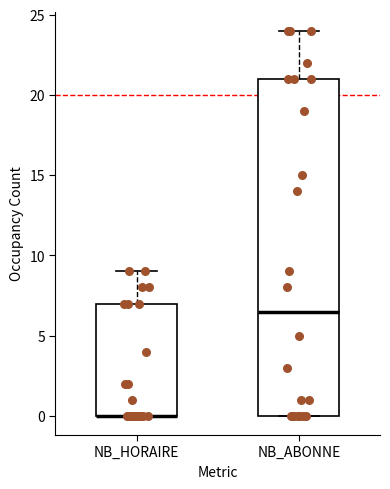

Where is the upper edge of the box for NB_ABONNE on the y-axis? The values are not printed on the chart, so give them approximately, as read against the axis.

21.0